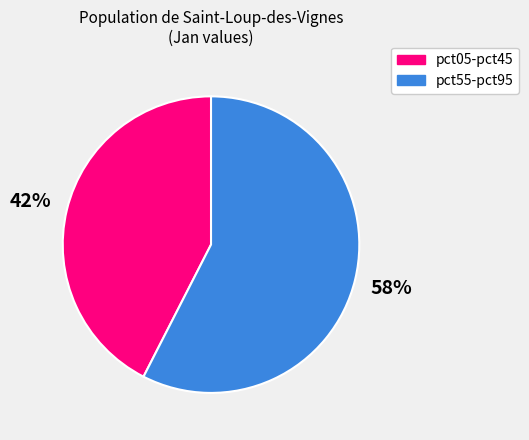

To the nearest percent, what is the combined percentage of pct55-pct95 and pct05-pct45?

100%